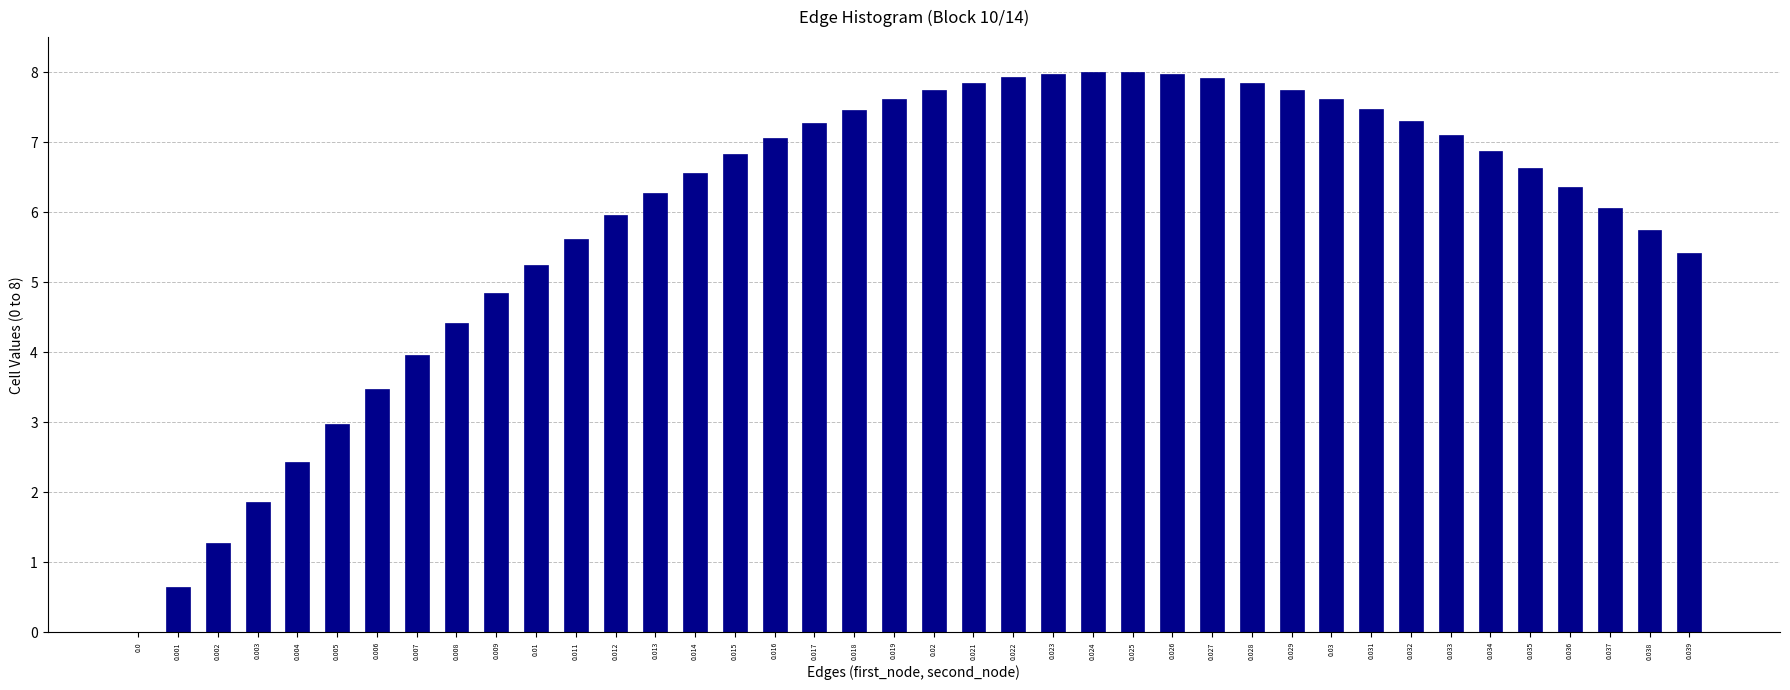

What is the sum of the values at 0.028 and 0.013?

14.1